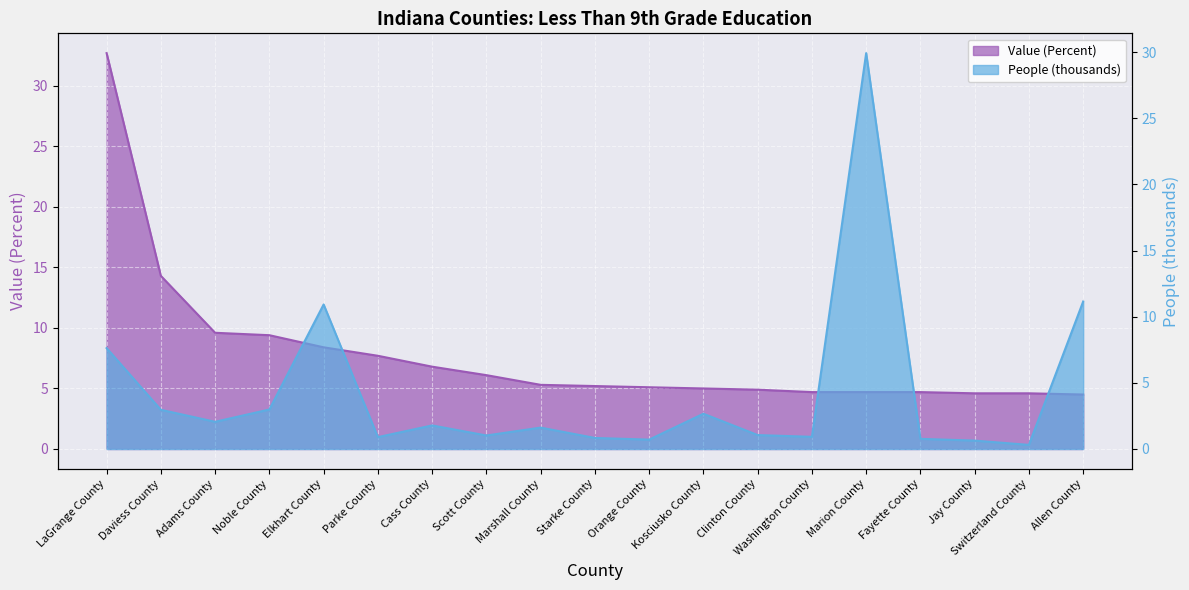

Where do Value (Percent) and People (Education: Less Than 9th Grade, thousands) first cross each other?

Noble County and Elkhart County